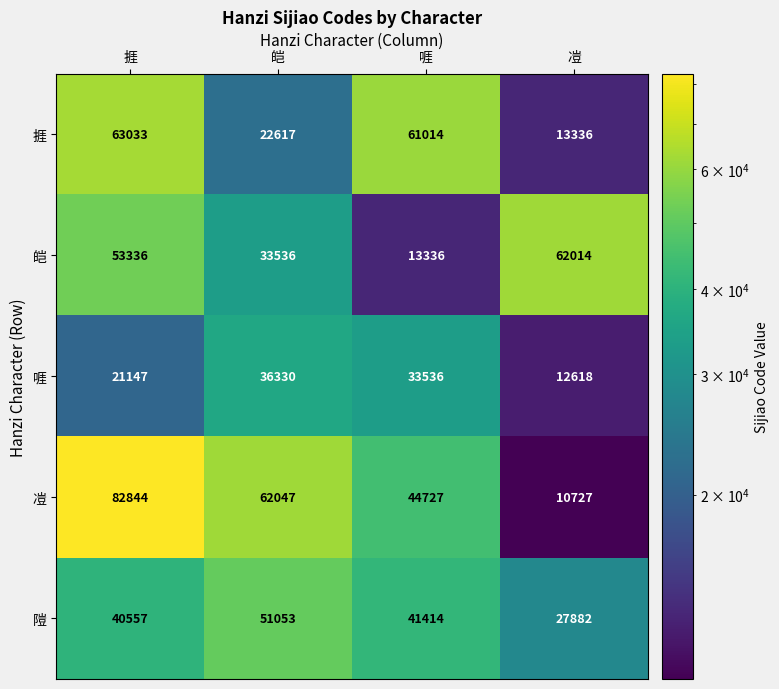

Which category has the highest value across all series?

捱